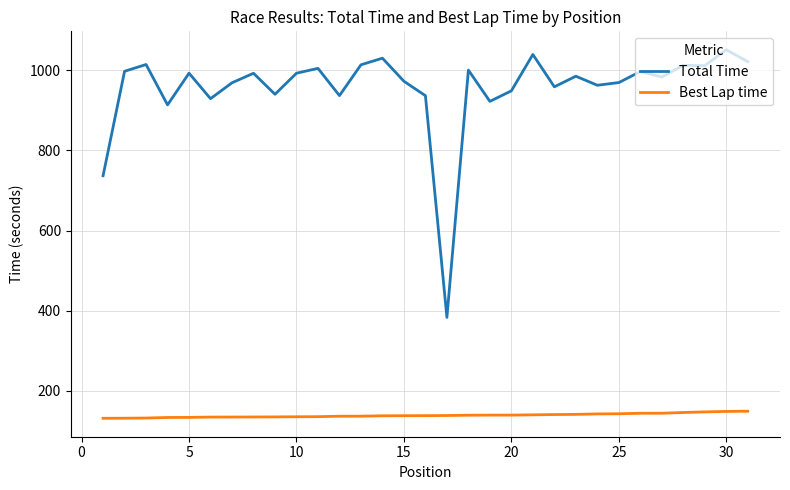

True or false: Best Lap time and Total Time cross at least once.

False